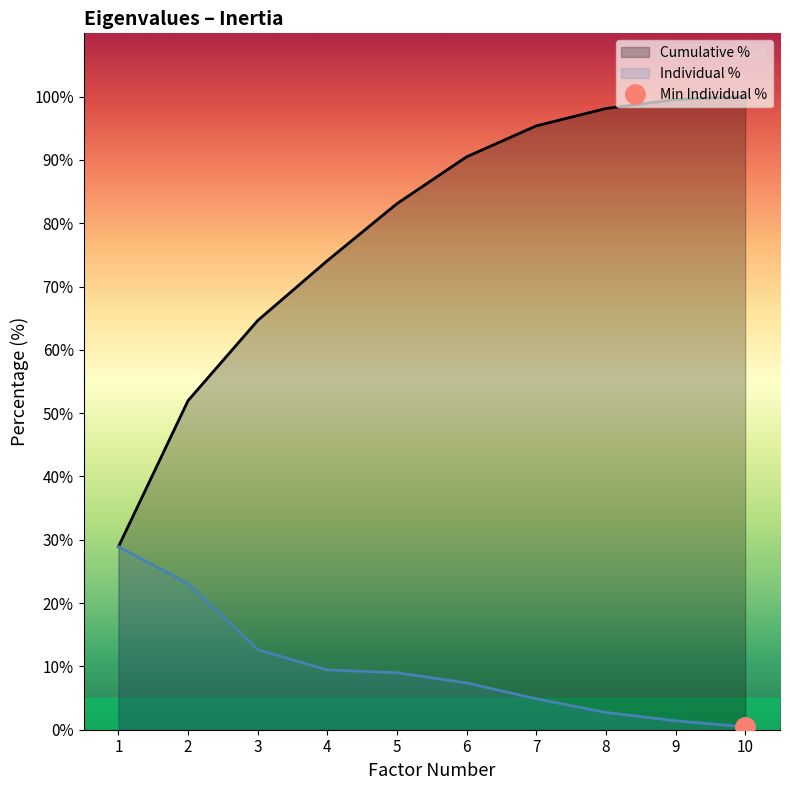

True or false: Cumulative % has a value of 100.0 at 10.

True